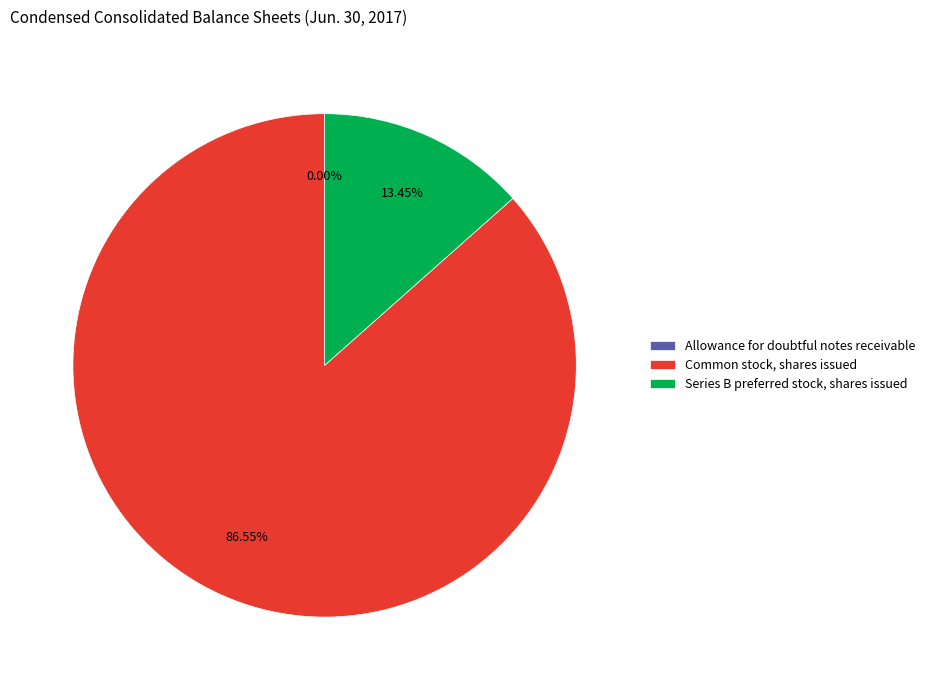

Does Series B preferred stock, shares issued account for over 50% of the chart?

No